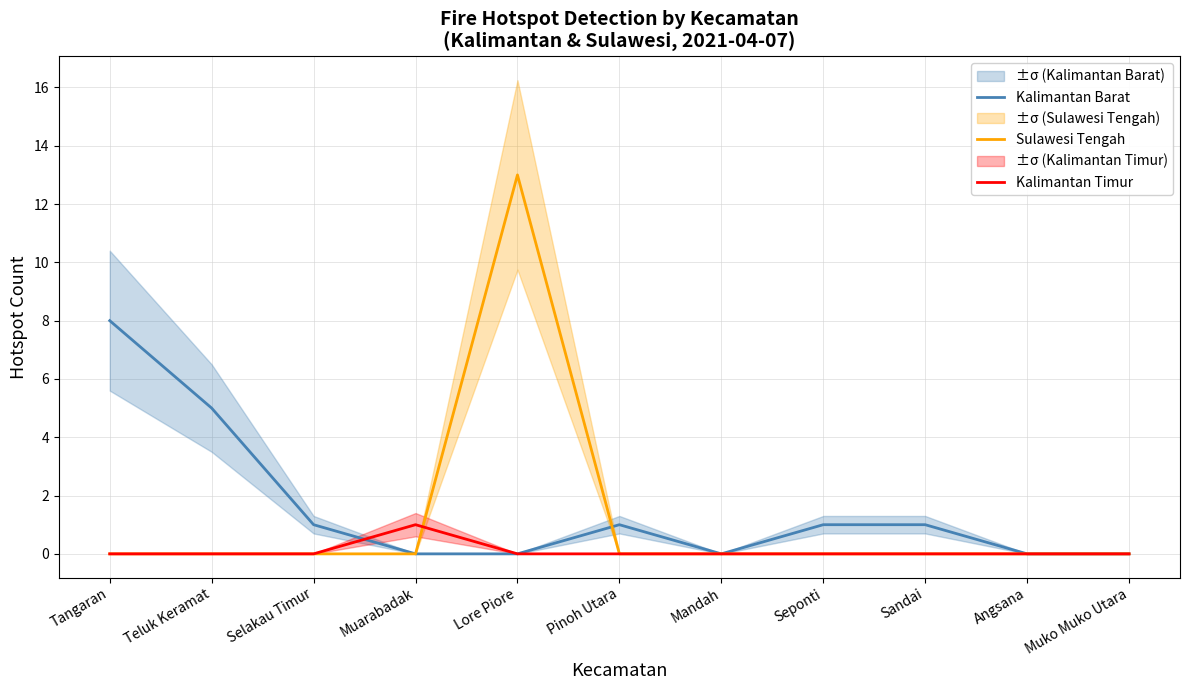

Reading left to right, transcribe all the data shown in this chart.

Kalimantan Barat: 8	5	1	0	0	1	0	1	1	0	0
Sulawesi Tengah: 0	0	0	0	13	0	0	0	0	0	0
Kalimantan Timur: 0	0	0	1	0	0	0	0	0	0	0